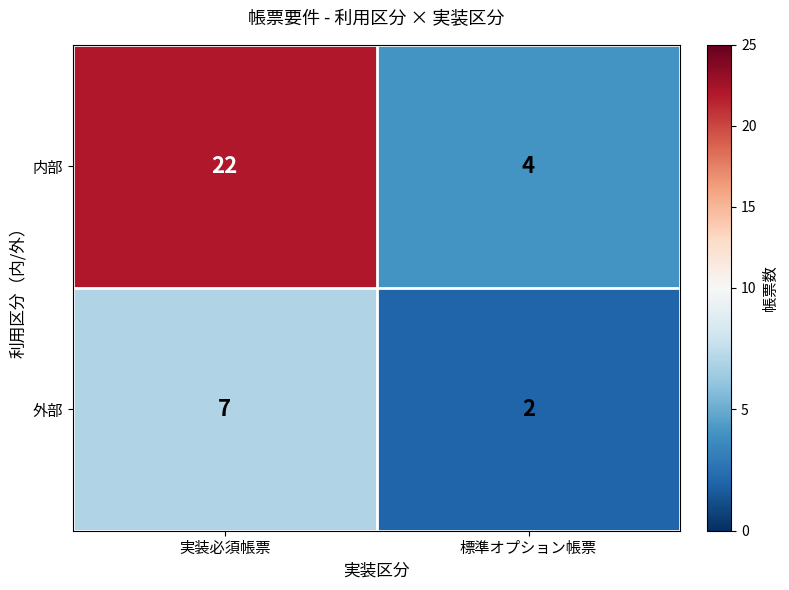

Count the number of categories in the chart.

2